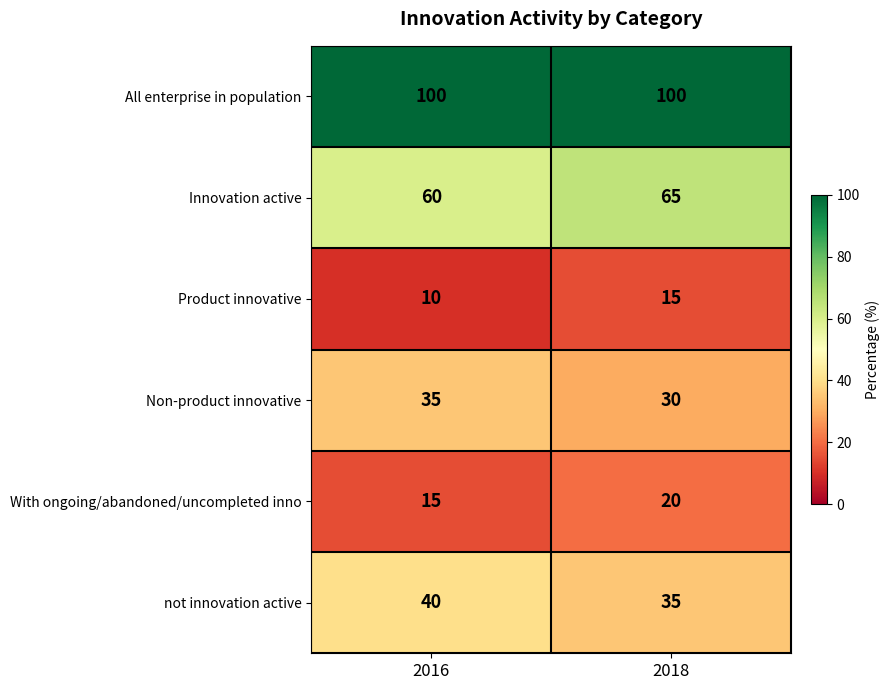

What is the sum of the Product innovative values at 2016 and 2018?

25